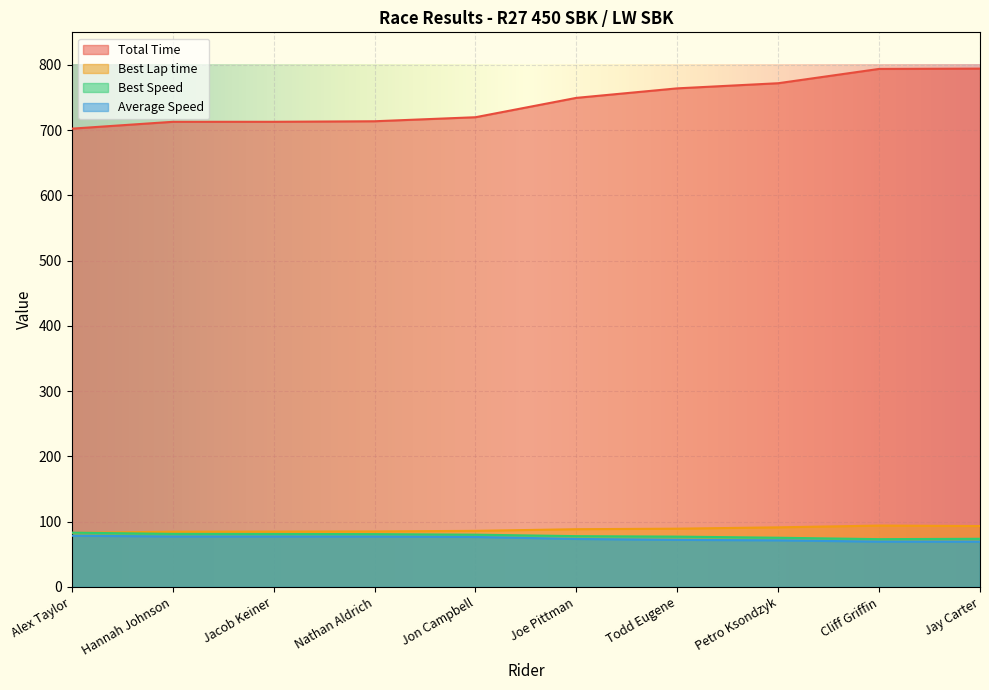

What is the label of the 5th point from the right?

Joe Pittman